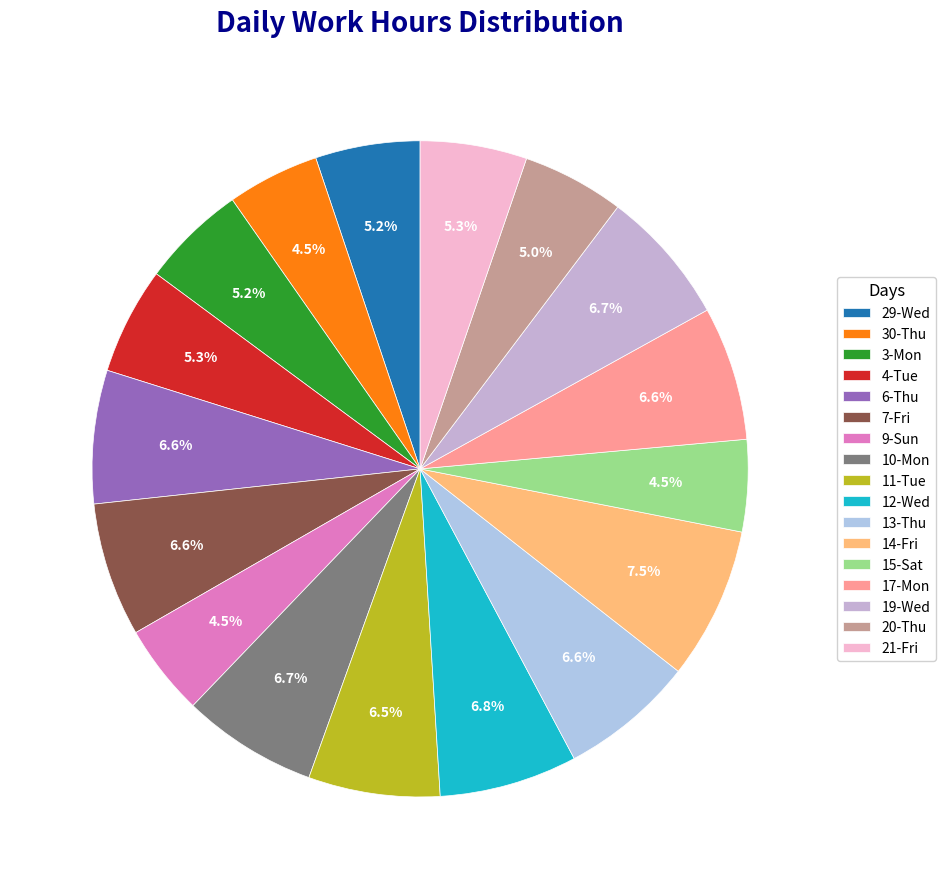

Is the sum of 15-Sat and 7-Fri greater than half?

No